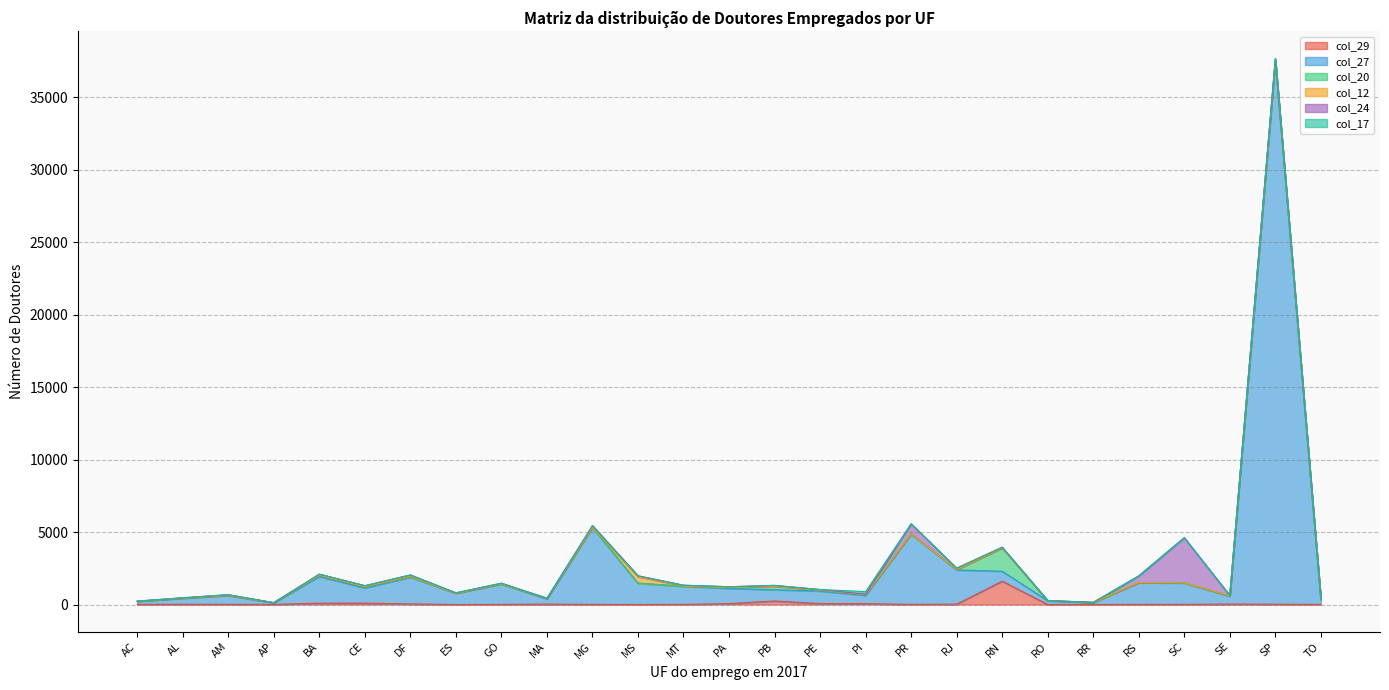

Does the chart display data point markers on the line(s)?

No